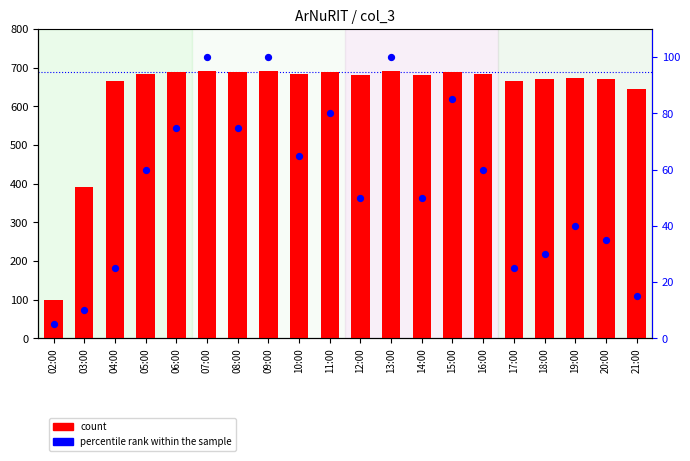

What is the total value across all series at 03:00?

402